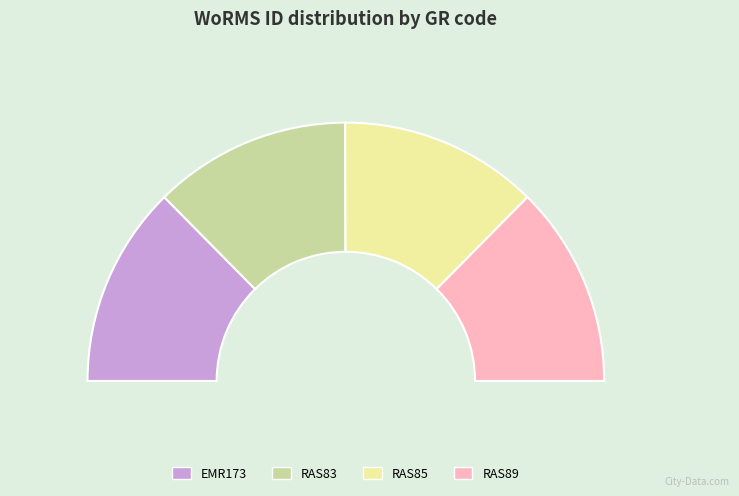

Is it true that RAS85 is 25% of the pie?

True